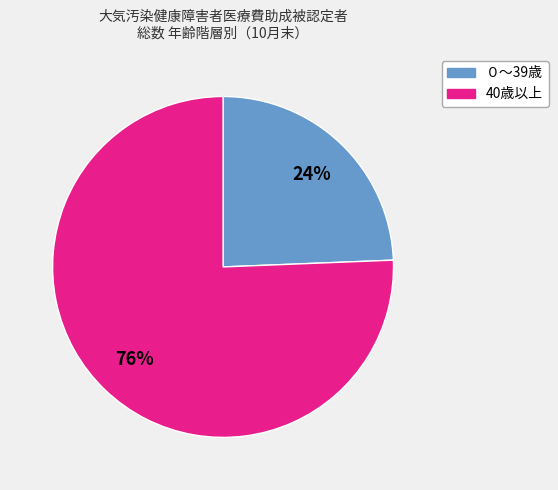

True or false: 40歳以上 accounts for 76% of the total.

True